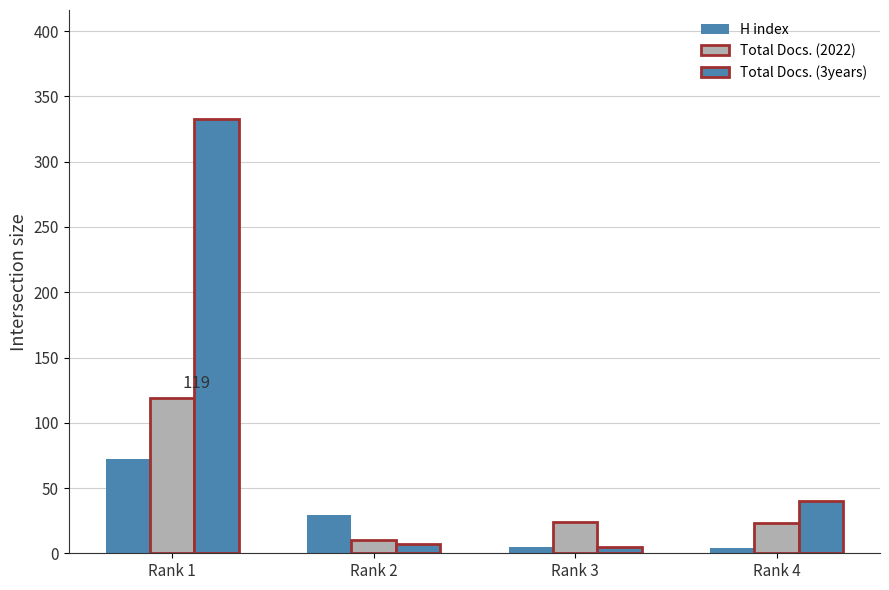

True or false: H index has a value of 72 at Rank 1.

True